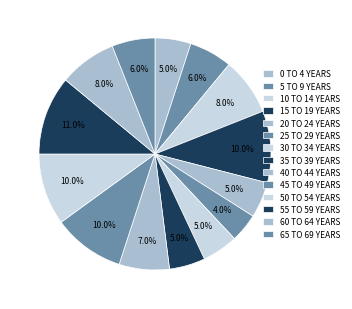

To the nearest percent, what is the average slice percentage?

7%